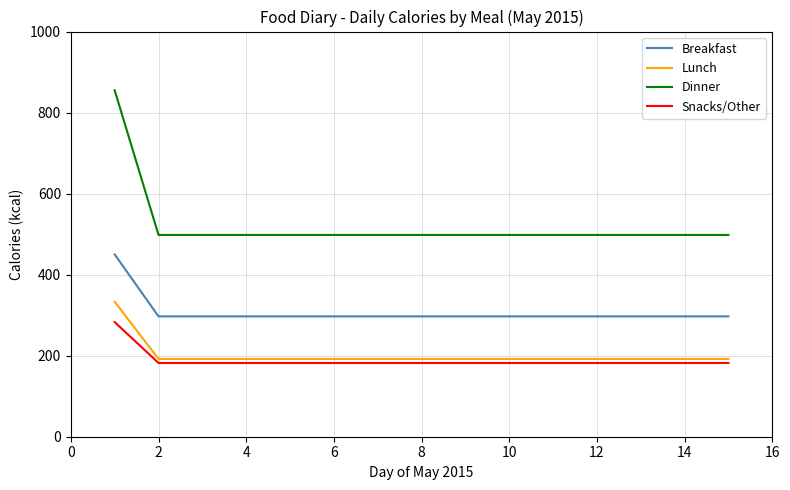

What is the difference between the maximum and minimum values in the Lunch series?

141